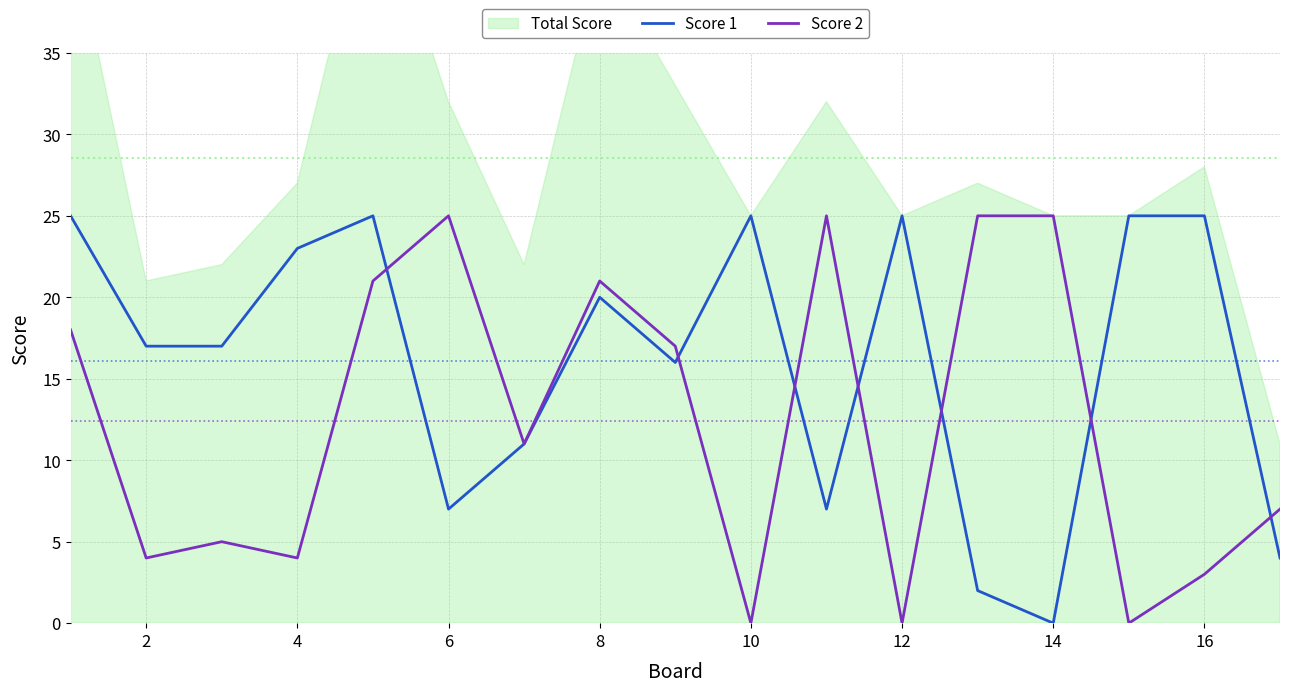

What is the sum of all Score 2 values?

211